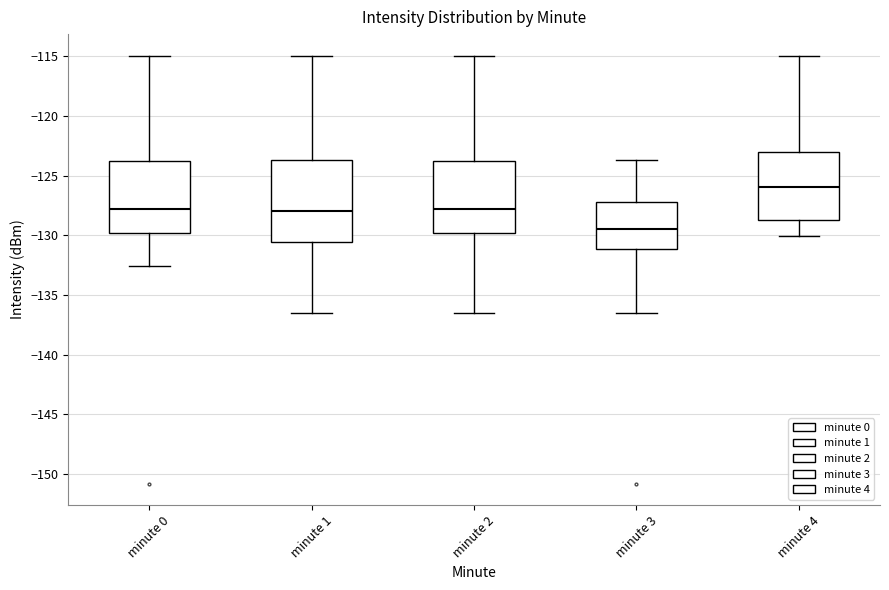

Which box has the lowest median line?

minute 3